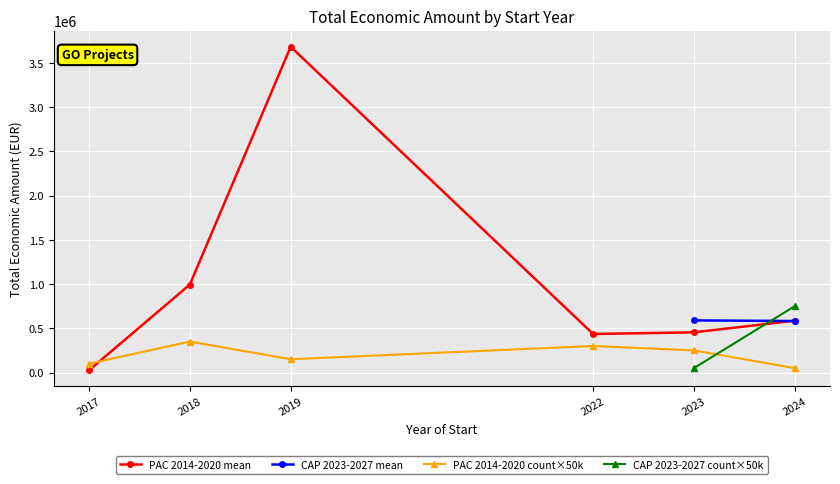

Is it true that PAC 2014-2020 count×50k equals 300000.0 at 2022?

True